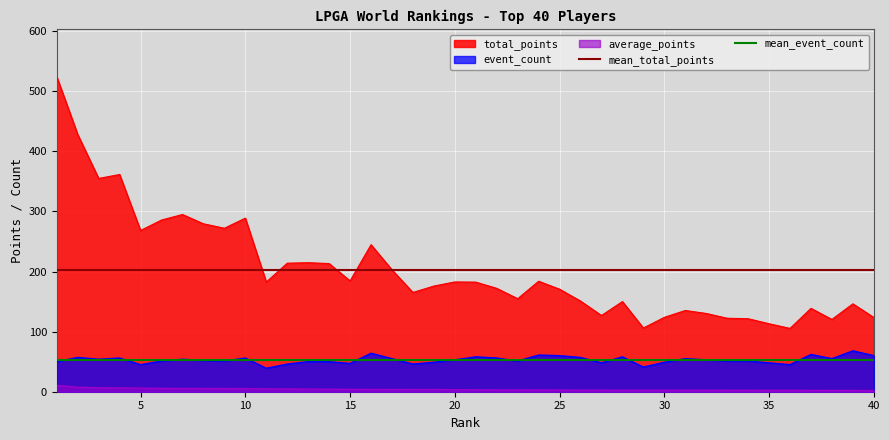

What is the sum of all mean_total_points values?

405.7